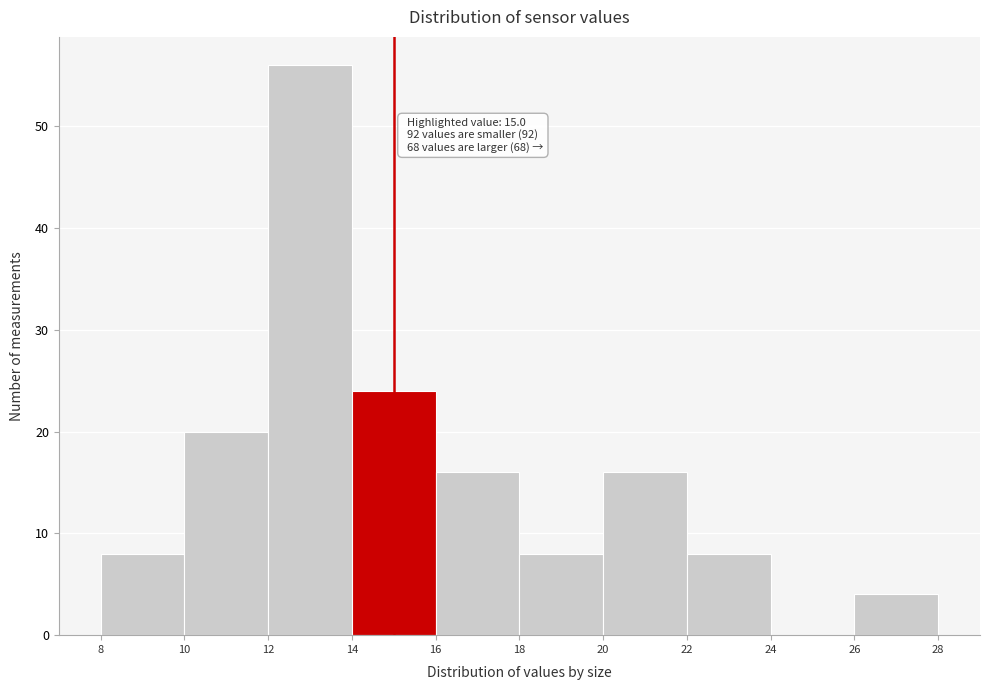

Over which range of the x-axis is the bar tallest?

12 to 14